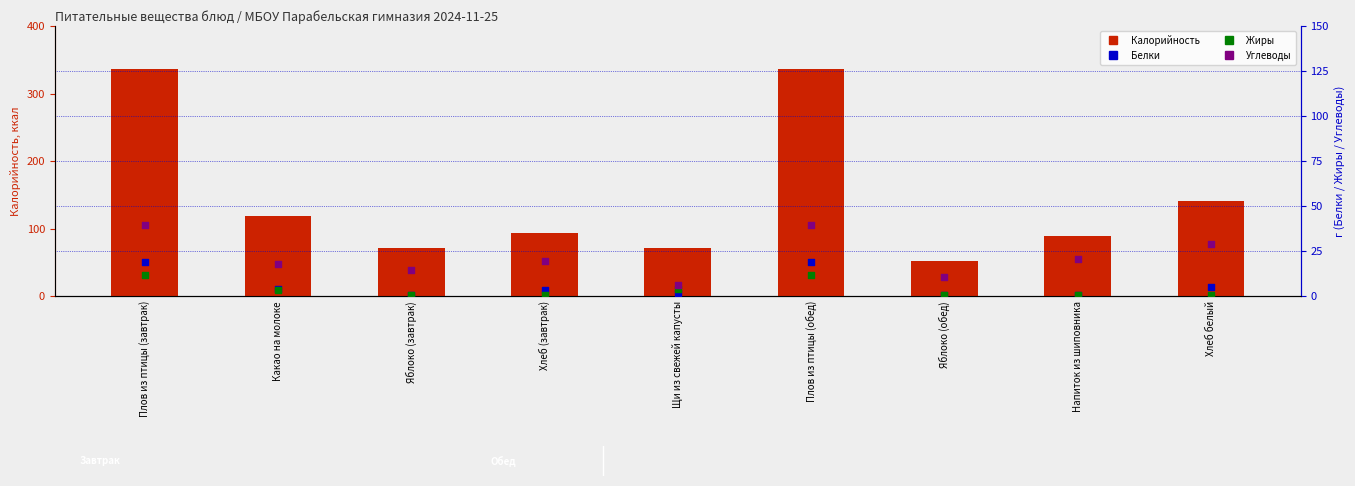

Which series reaches the maximum Y coordinate?

Калорийность